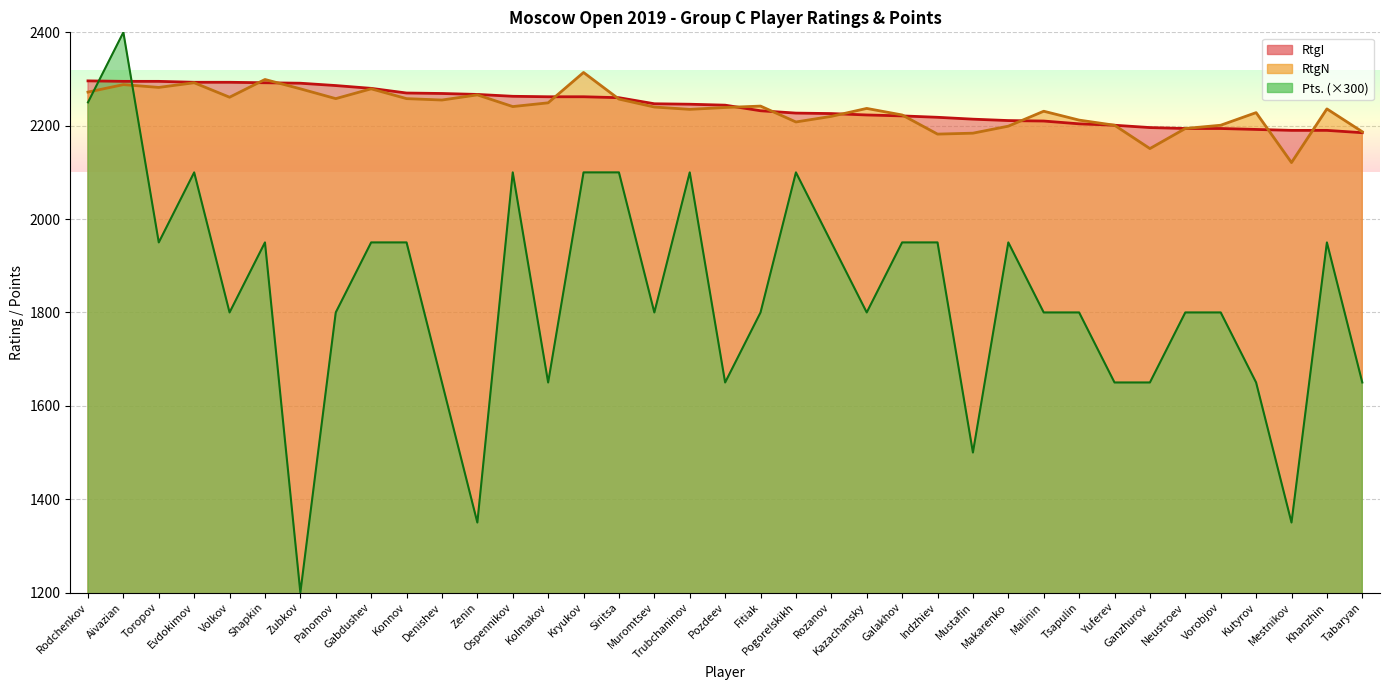

Which series has the largest range (max minus min)?

Pts. (×300)